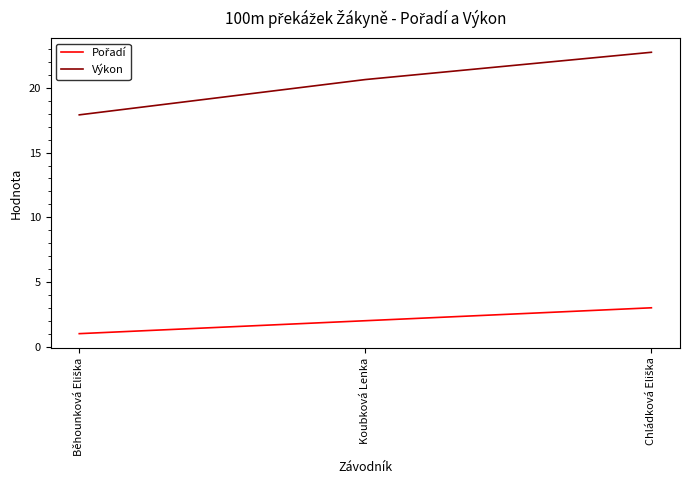

What is the highest value of the Výkon series?

22.8